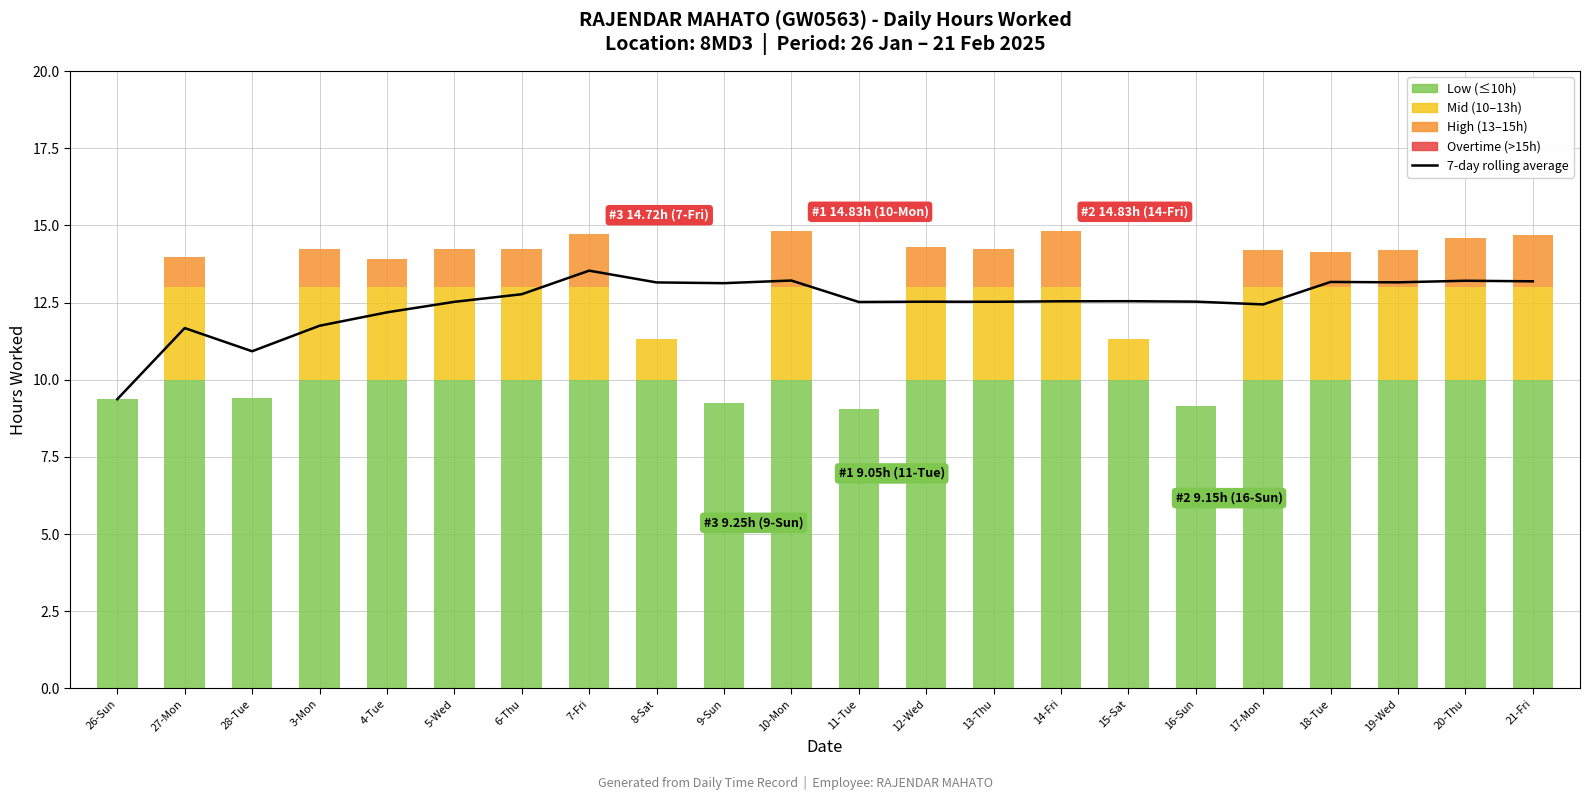

True or false: the data shows 13.2 at 20-Thu.

True